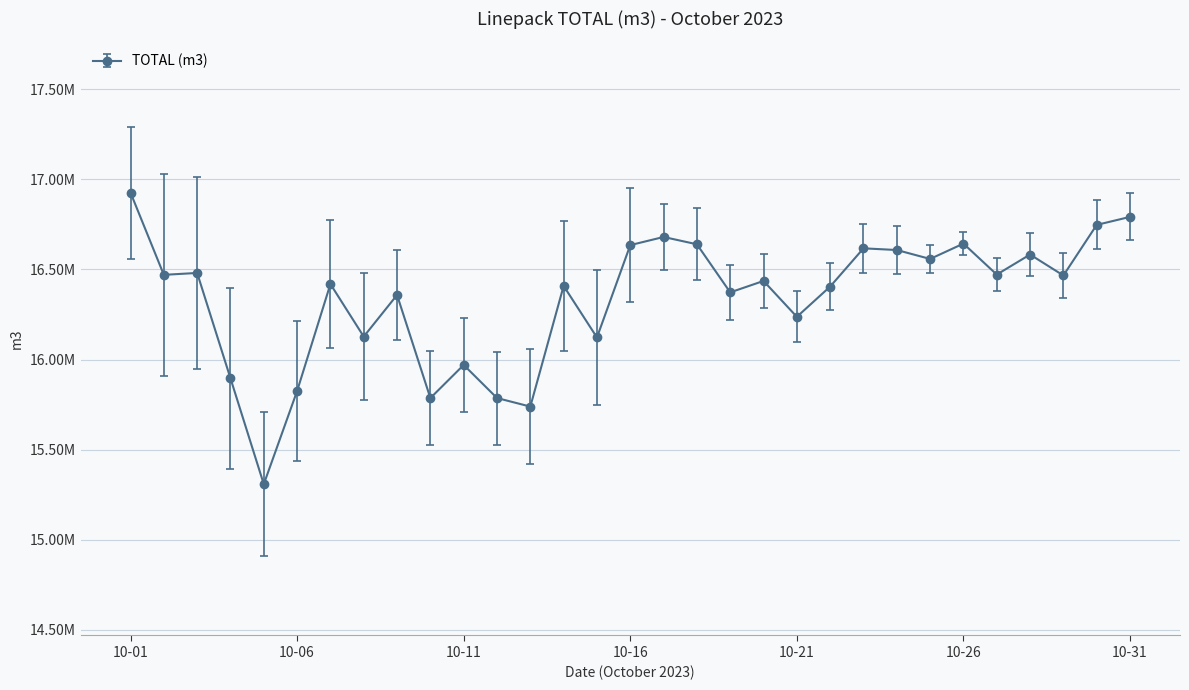

Rank the categories by value from highest to lowest.

2023-10-01, 2023-10-31, 2023-10-30, 2023-10-17, 2023-10-26, 2023-10-18, 2023-10-16, 2023-10-23, 2023-10-24, 2023-10-28, 2023-10-25, 2023-10-03, 2023-10-27, 2023-10-02, 2023-10-29, 2023-10-20, 2023-10-07, 2023-10-14, 2023-10-22, 2023-10-19, 2023-10-09, 2023-10-21, 2023-10-08, 2023-10-15, 2023-10-11, 2023-10-04, 2023-10-06, 2023-10-12, 2023-10-10, 2023-10-13, 2023-10-05